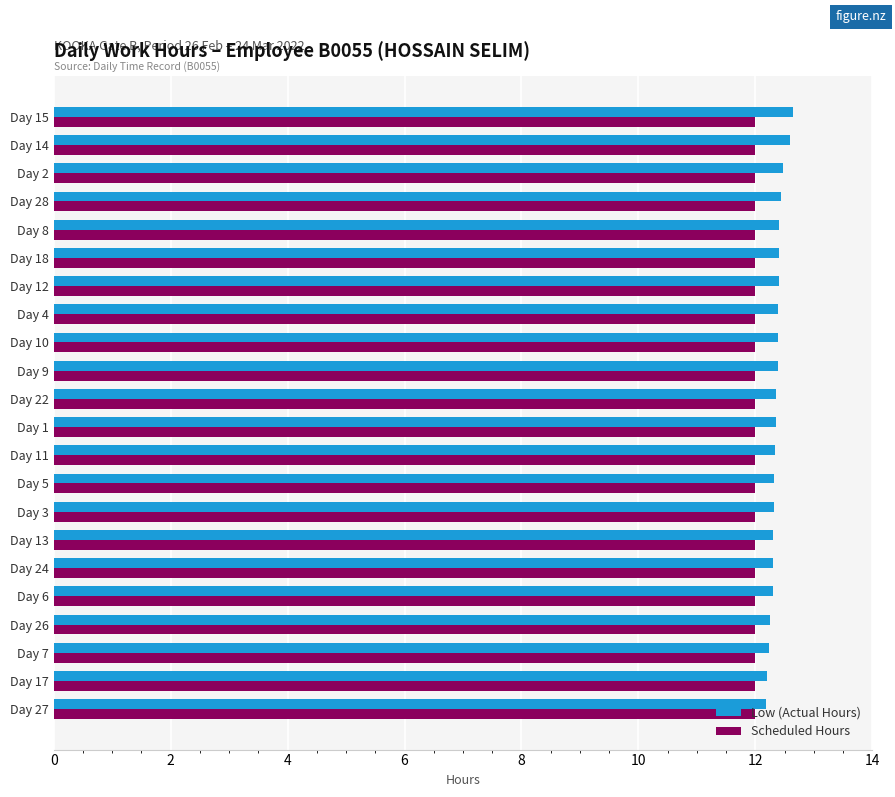

Is it true that Scheduled Hours equals 12.0 at Day 17?

True